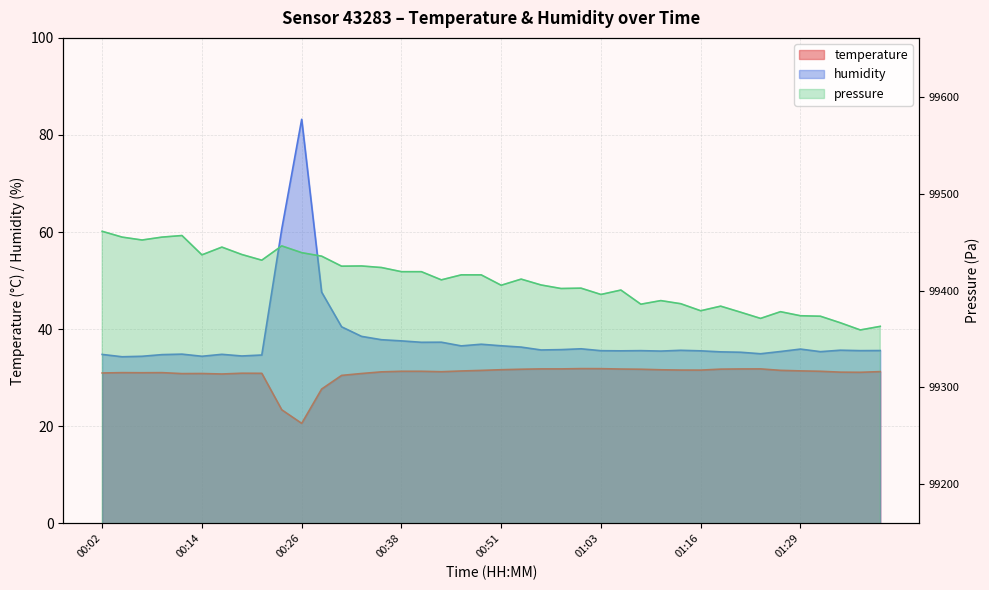

The humidity series shows 36.6 at 00:46. True or false?

True